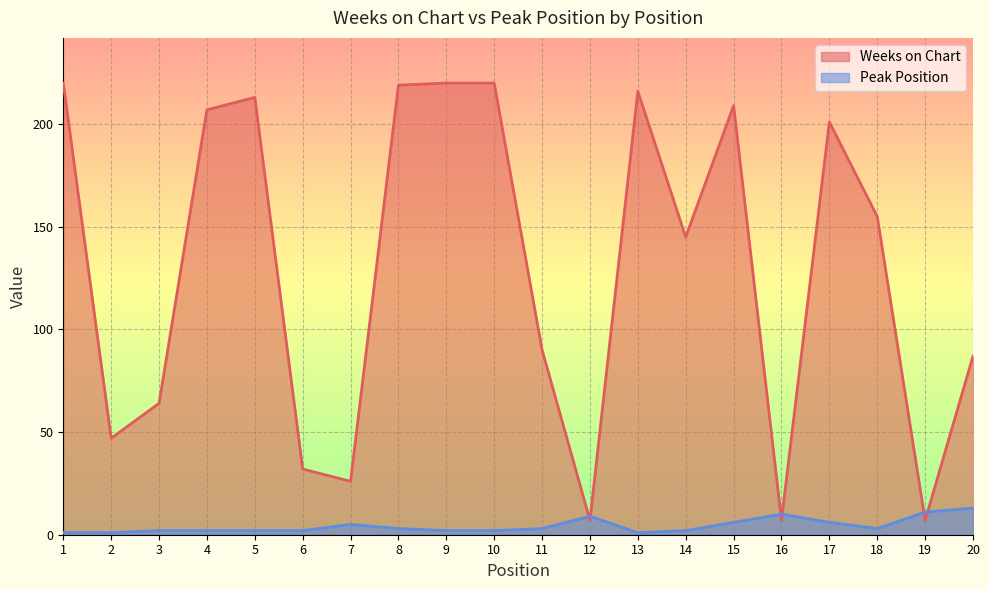

Reading right to left, what are all the values shown in this chart?

Weeks on Chart: 20=87	19=7	18=155	17=201	16=7	15=209	14=145	13=216	12=7	11=90	10=220	9=220	8=219	7=26	6=32	5=213	4=207	3=64	2=47	1=220
Peak Position: 20=13	19=11	18=3	17=6	16=10	15=6	14=2	13=1	12=9	11=3	10=2	9=2	8=3	7=5	6=2	5=2	4=2	3=2	2=1	1=1